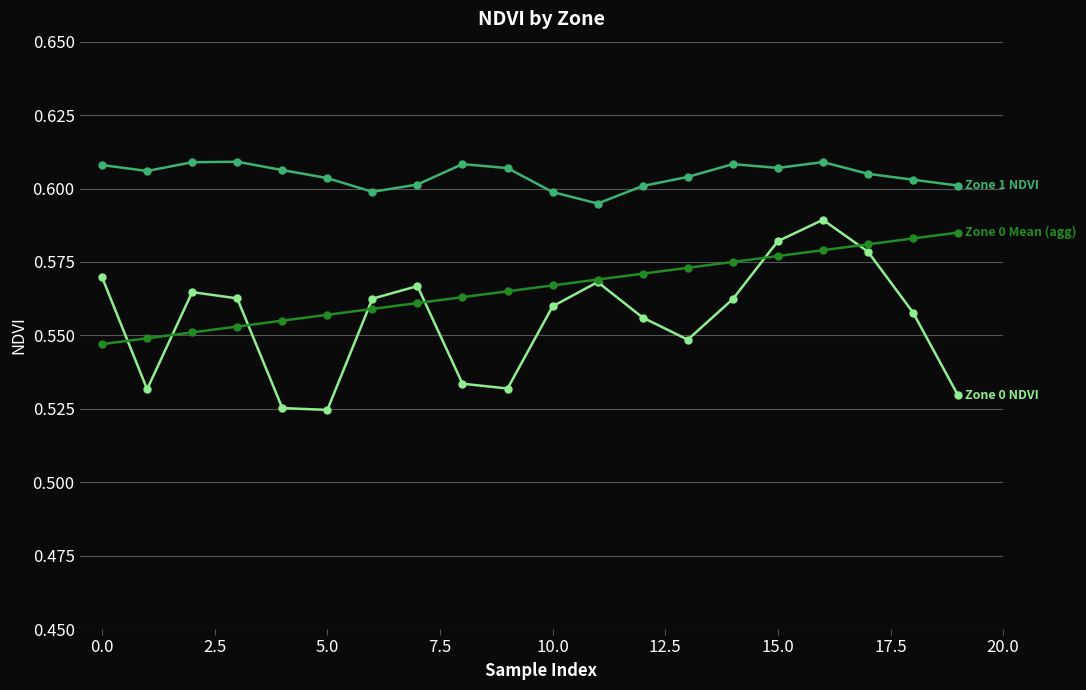

Reading left to right, transcribe all the data shown in this chart.

Zone 0 NDVI: 0.6	0.5	0.6	0.6	0.5	0.5	0.6	0.6	0.5	0.5	0.6	0.6	0.6	0.5	0.6	0.6	0.6	0.6	0.6	0.5
Zone 0 Mean (agg): 0.5	0.5	0.6	0.6	0.6	0.6	0.6	0.6	0.6	0.6	0.6	0.6	0.6	0.6	0.6	0.6	0.6	0.6	0.6	0.6
Zone 1 NDVI: 0.6	0.6	0.6	0.6	0.6	0.6	0.6	0.6	0.6	0.6	0.6	0.6	0.6	0.6	0.6	0.6	0.6	0.6	0.6	0.6